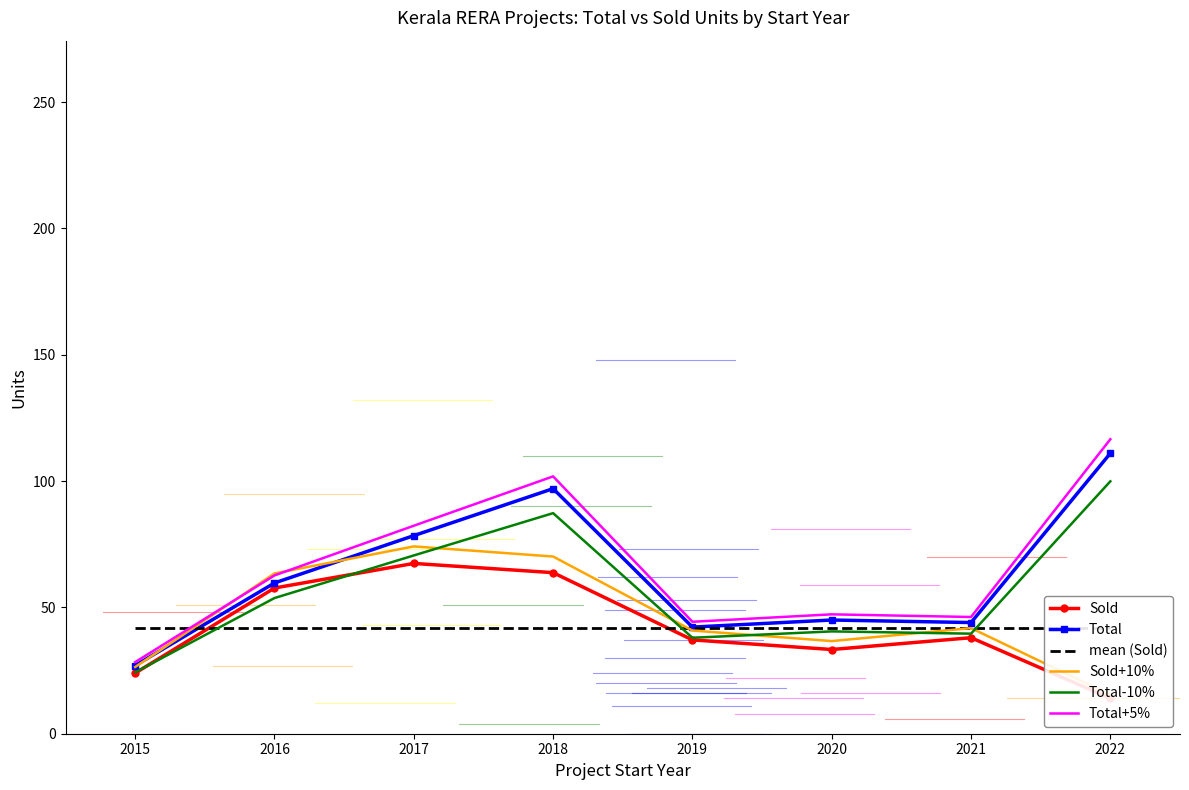

Reading left to right, list all the values displayed in this chart.

Sold: 24.0	57.7	67.4	63.8	37.1	33.3	38.0	14.0
Total: 27.0	59.7	78.4	97.0	42.2	45.0	44.0	111.0
mean (Sold): 41.9	41.9	41.9	41.9	41.9	41.9	41.9	41.9
Sold+10%: 26.4	63.4	74.1	70.1	40.8	36.7	41.8	15.4
Total-10%: 24.3	53.7	70.6	87.3	38.0	40.5	39.6	99.9
Total+5%: 28.4	62.6	82.3	101.9	44.3	47.2	46.2	116.6